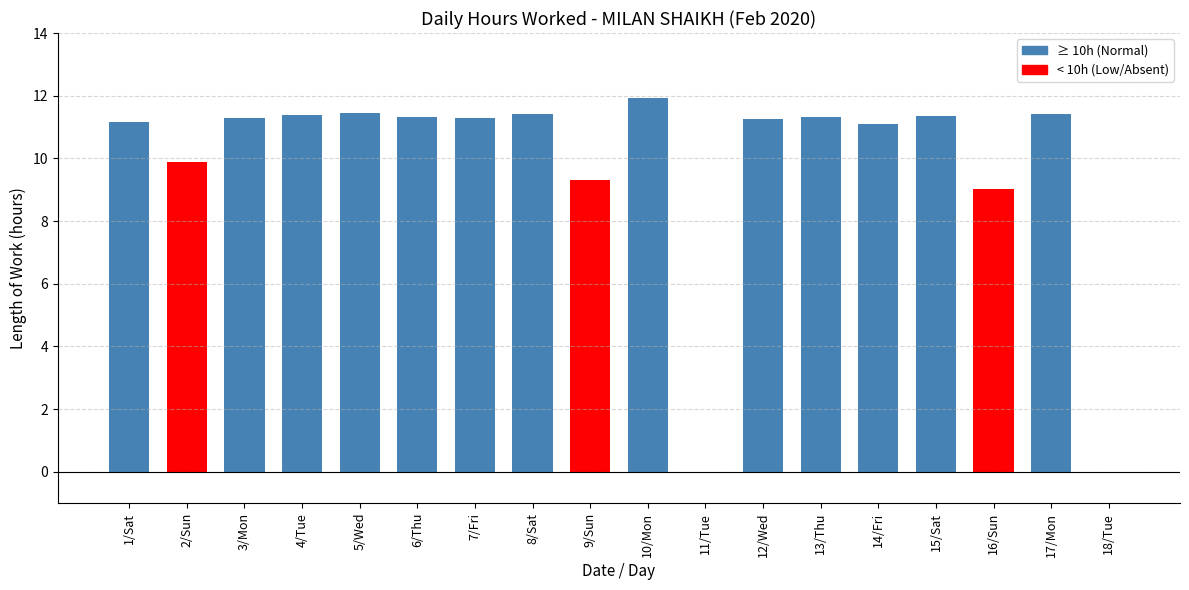

True or false: the data shows -5.0 at 11/Tue.

False